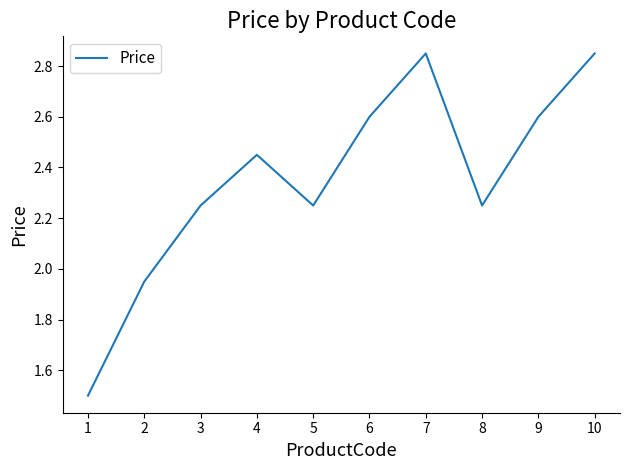

What is the difference between the second highest and second lowest values?

0.9